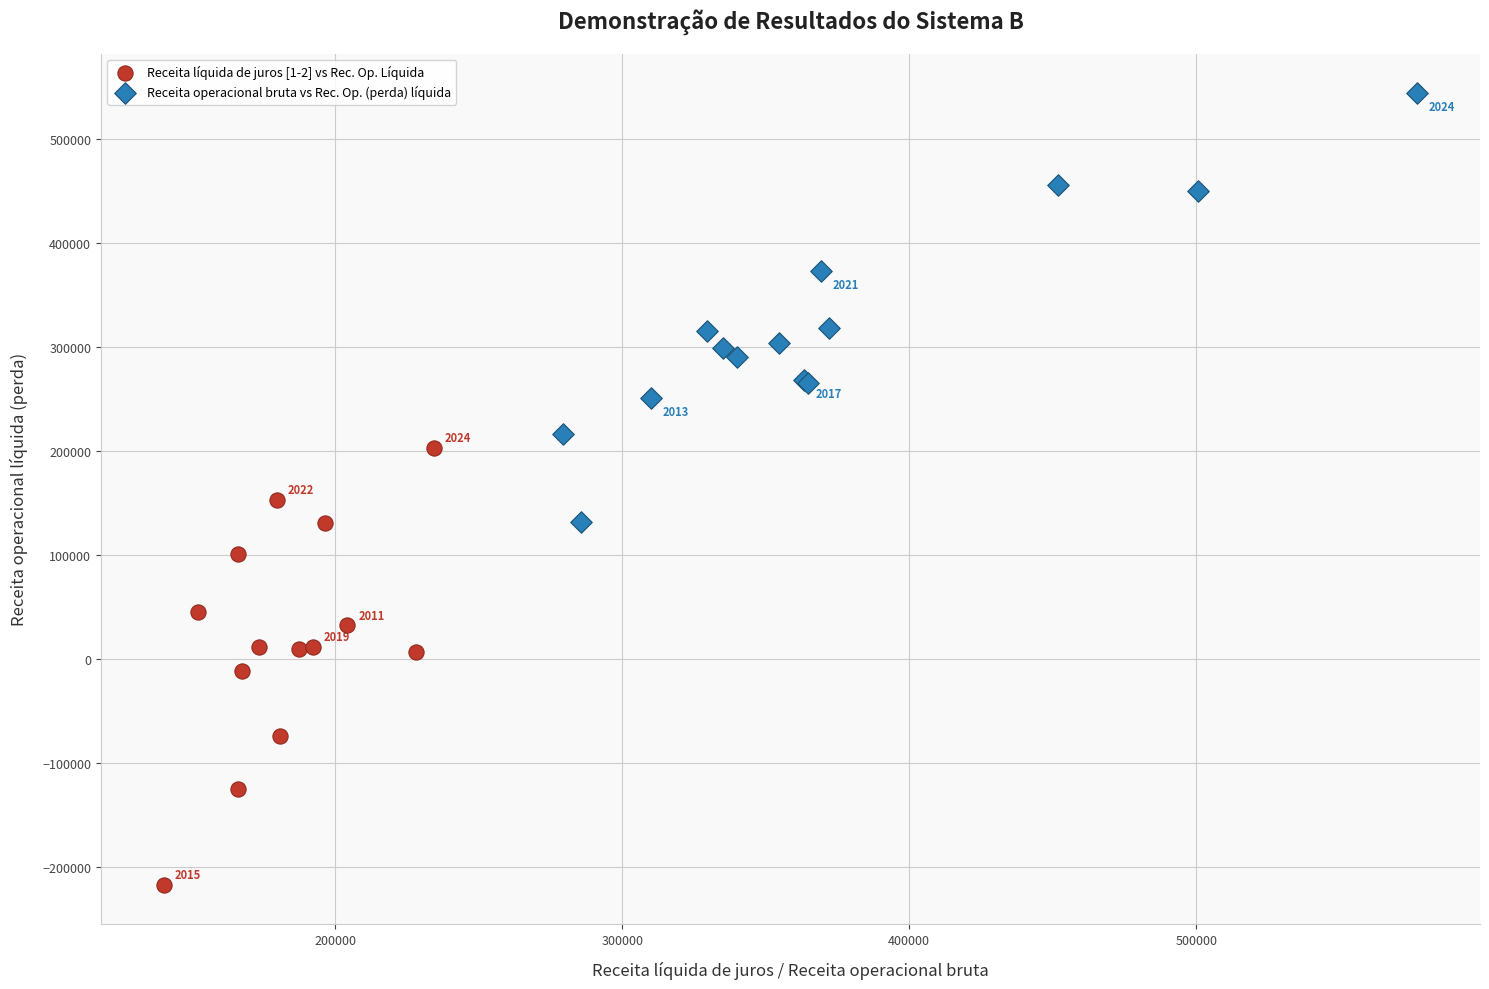

Which series reaches the maximum Y coordinate?

Receita operacional bruta vs Rec. Op. (perda) líquida